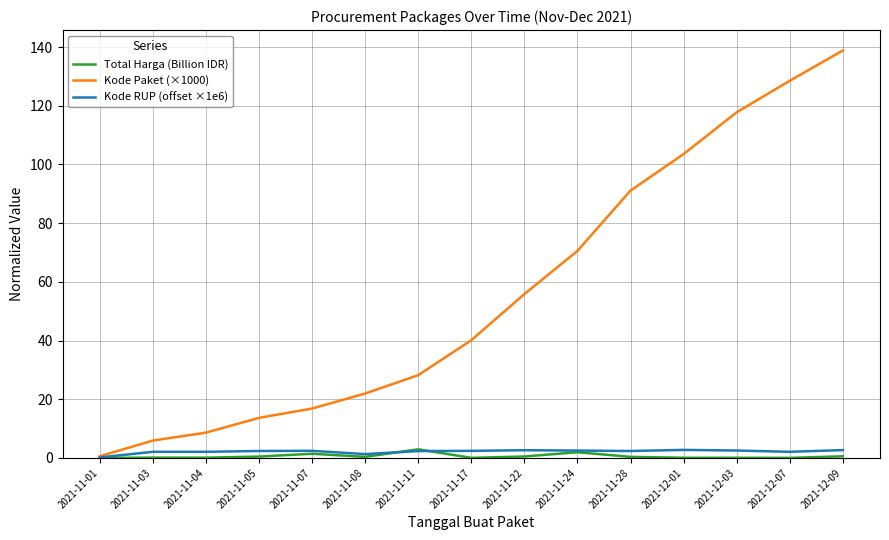

What position from the left is 2021-11-03?

2